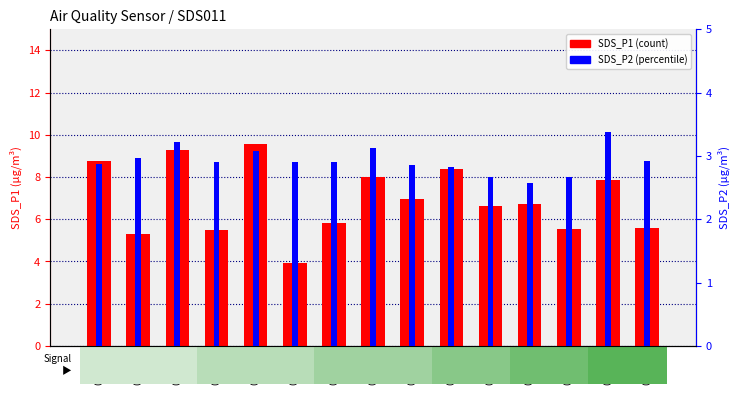

What is the value of the SDS_P1 bar at the 4th from the left?

5.5